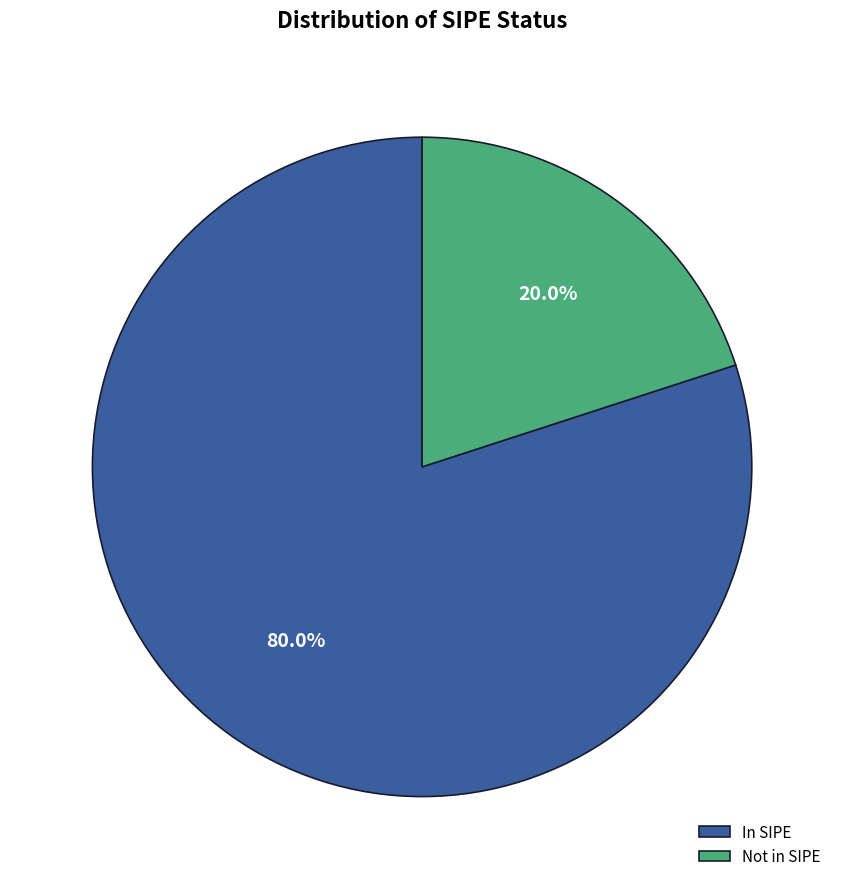

Is there a majority slice in this chart?

Yes